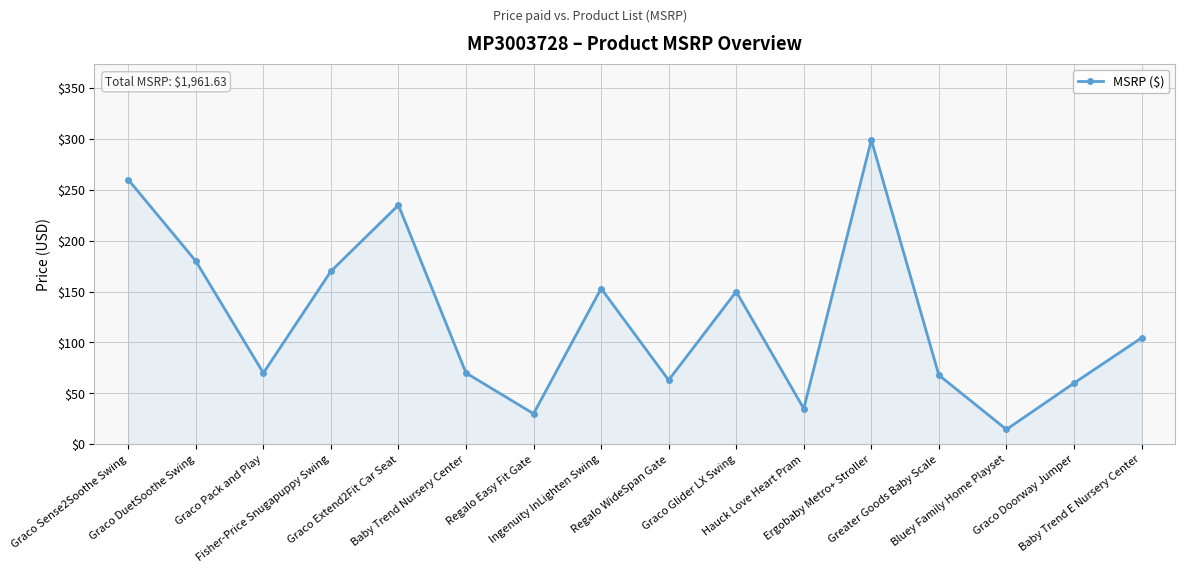

What is the minimum value shown in the chart?

14.5